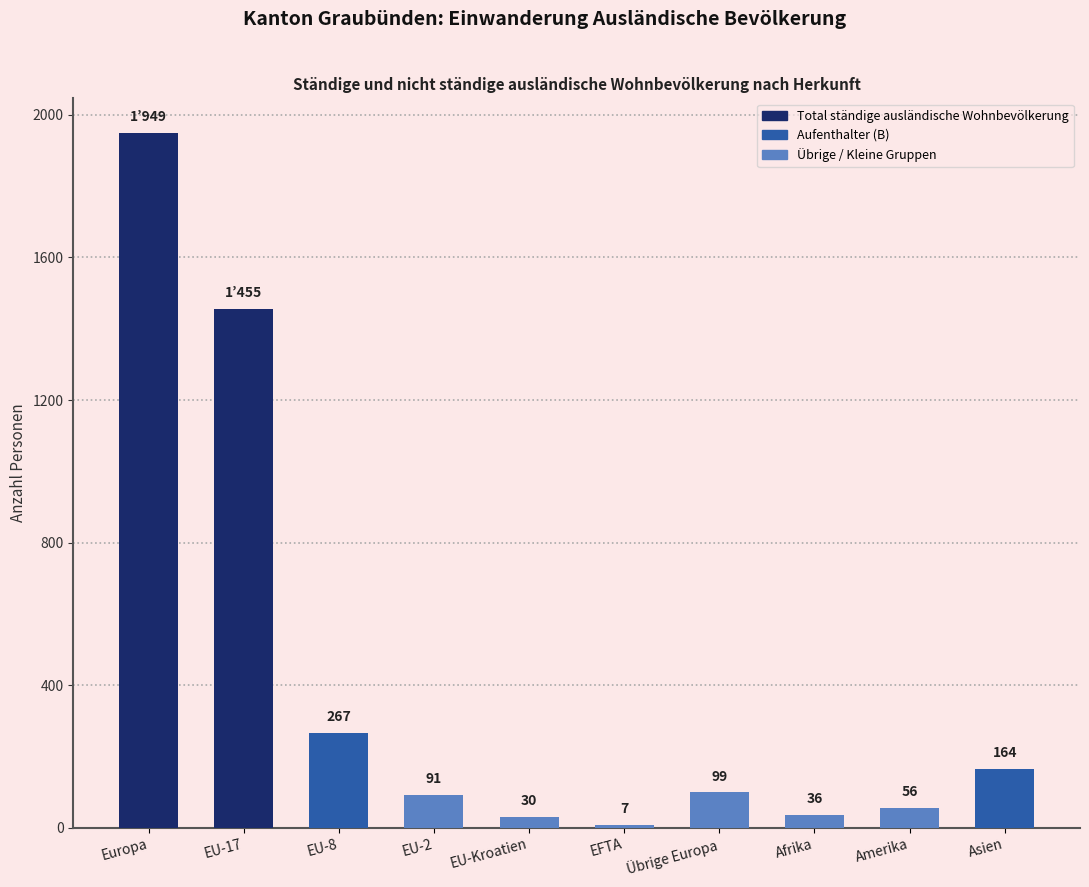

How many bars are there in total?

10